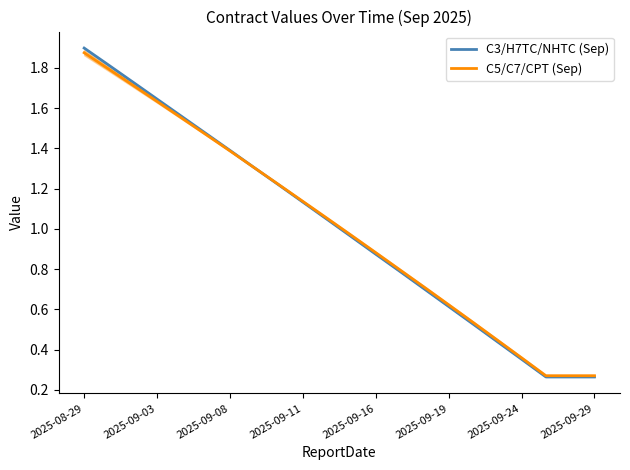

What are all the series names shown in the legend?

C3/H7TC/NHTC (Sep), C5/C7/CPT (Sep)